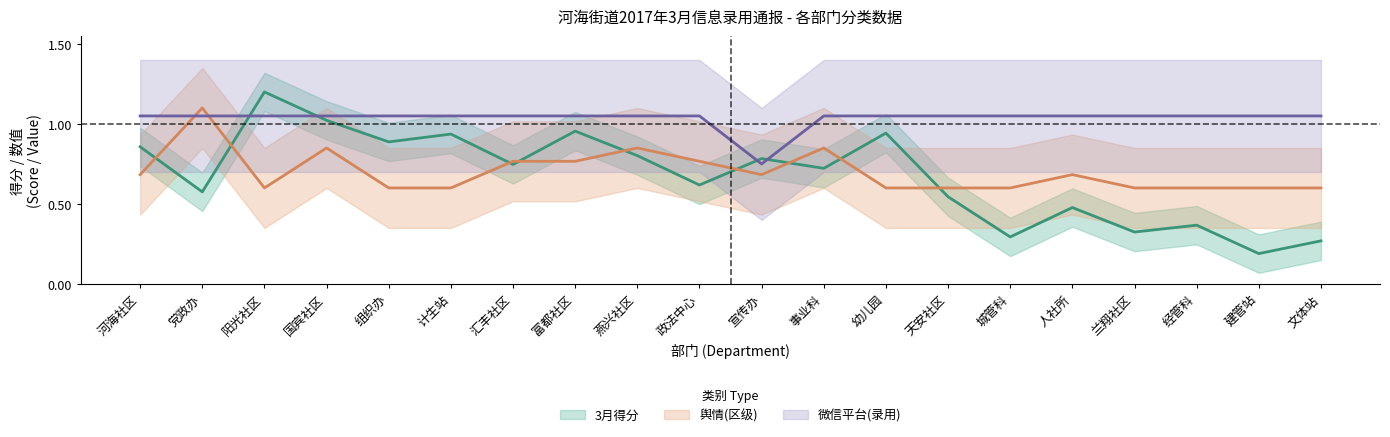

What value does the 微信平台(录用) series have at 燕兴社区?

1.1